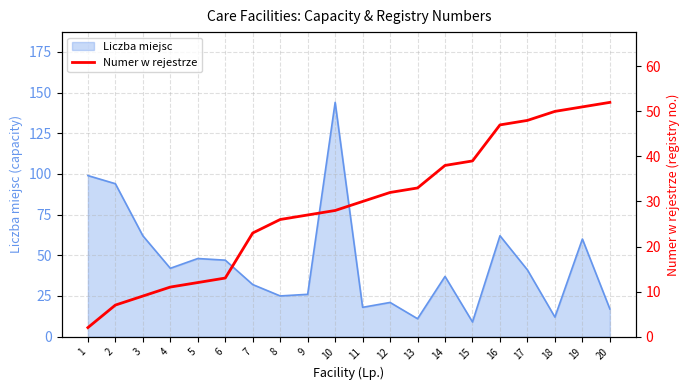

Is it true that Liczba miejsc equals 18 at 11?

True